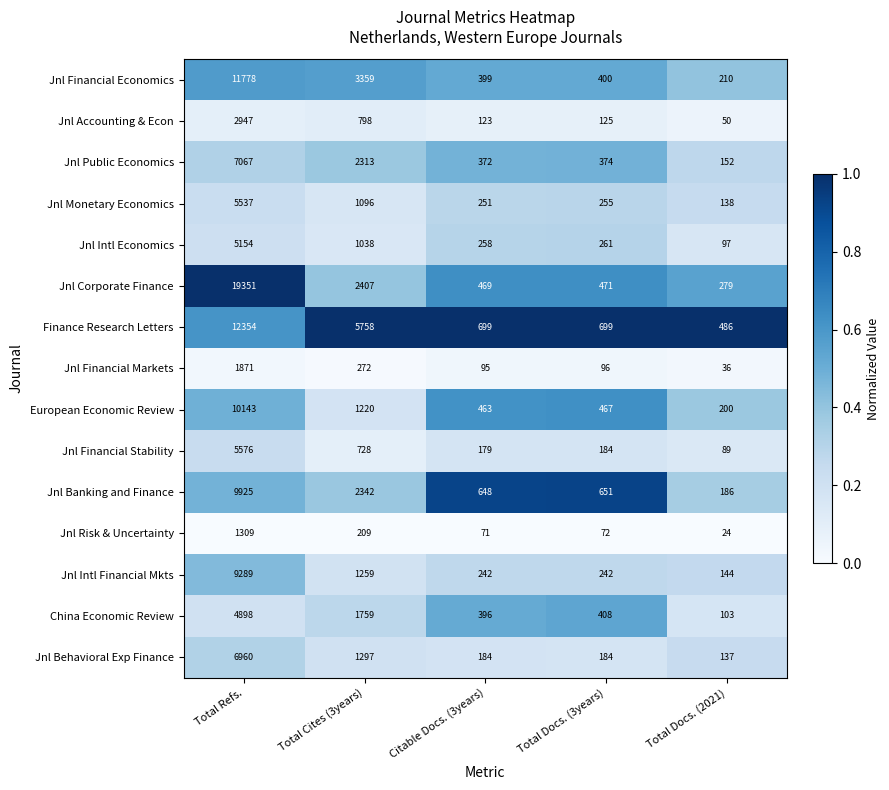

List the series in order of their peak value, lowest first.

Jnl Risk & Uncertainty, Jnl Financial Markets, Jnl Accounting & Econ, China Economic Review, Jnl Intl Economics, Jnl Monetary Economics, Jnl Financial Stability, Jnl Behavioral Exp Finance, Jnl Public Economics, Jnl Intl Financial Mkts, Jnl Banking and Finance, European Economic Review, Jnl Financial Economics, Finance Research Letters, Jnl Corporate Finance